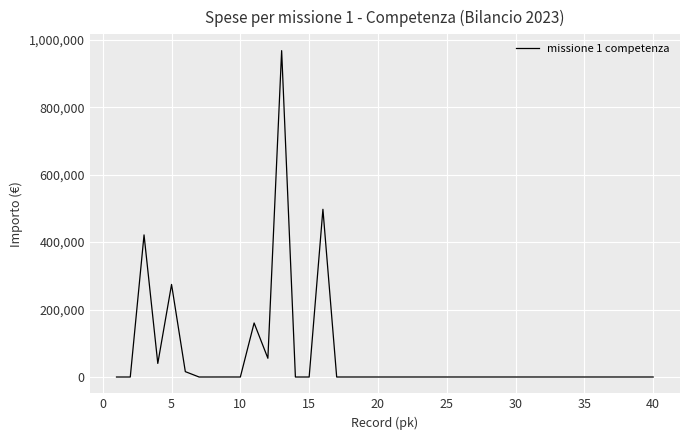

What is the greatest value displayed?

967759